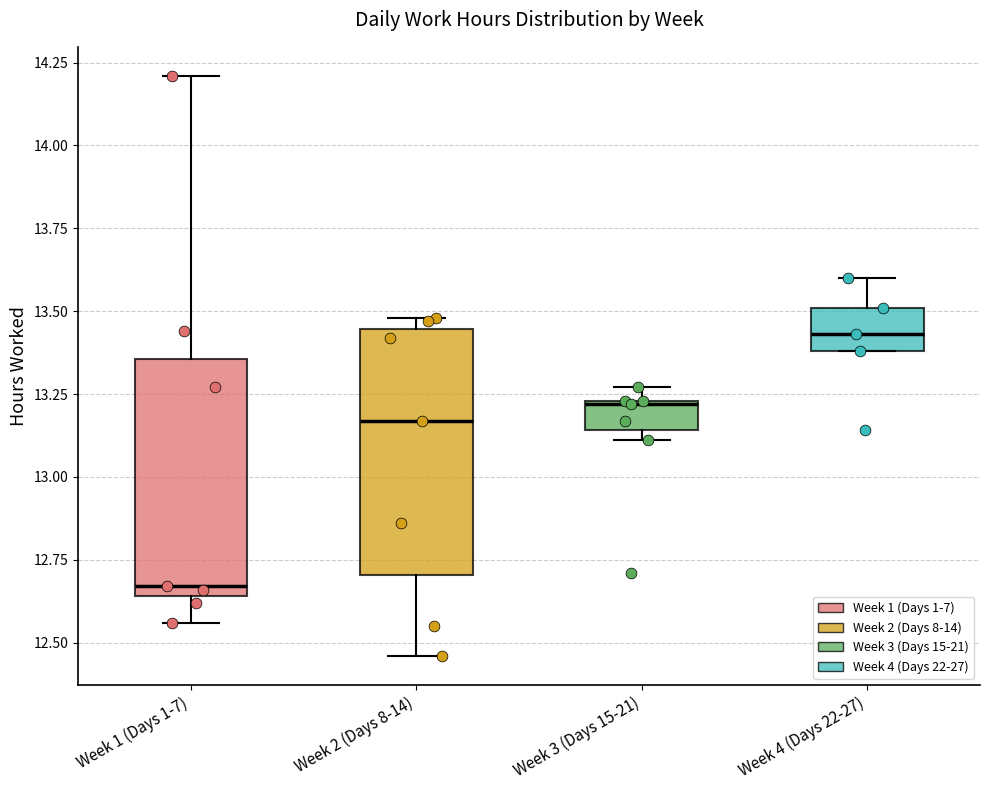

Which box's median line is the highest?

Week 4 (Days 22-27)